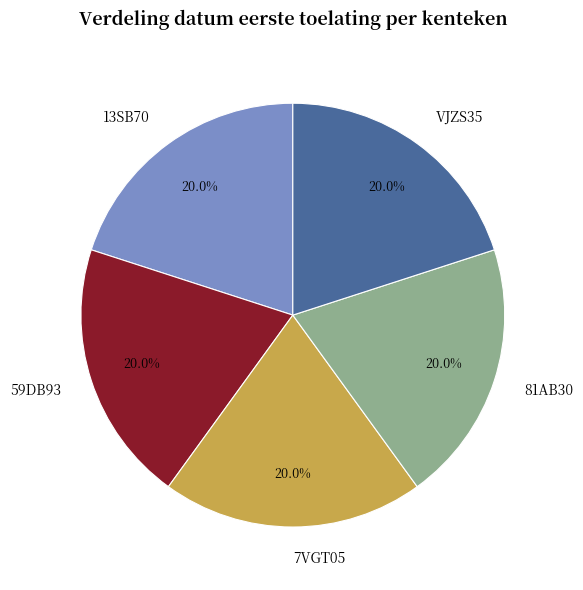

Is VJZS35 the majority of the pie?

No